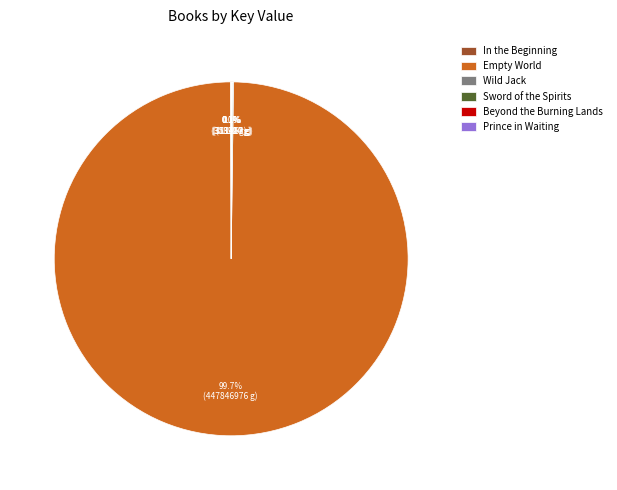

What is the largest slice in the pie chart?

Empty World